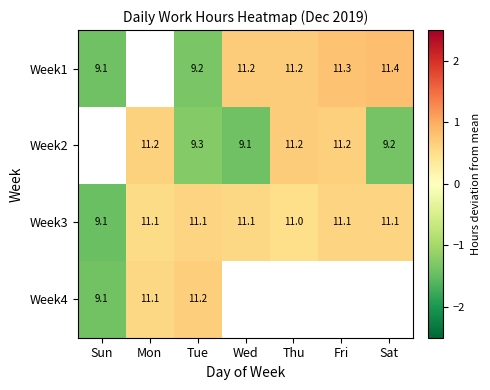

At which label does Week3 reach its minimum?

Sun